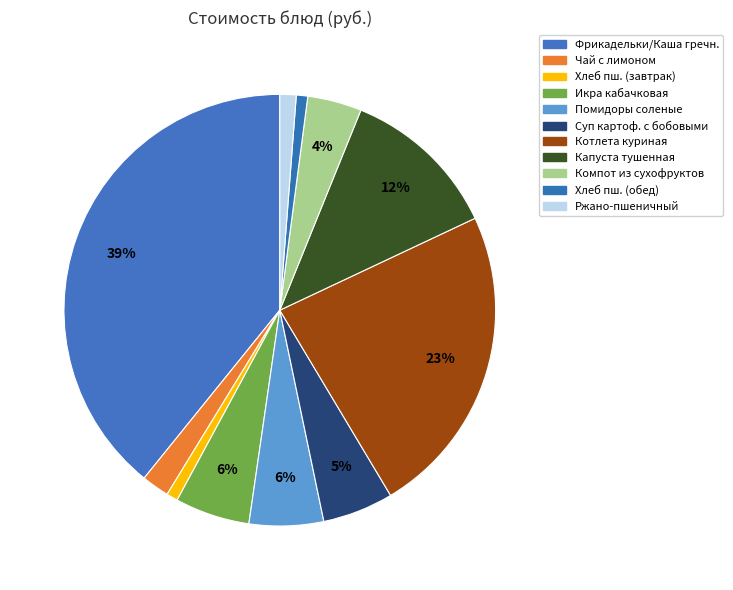

How many slices are in this pie chart?

11